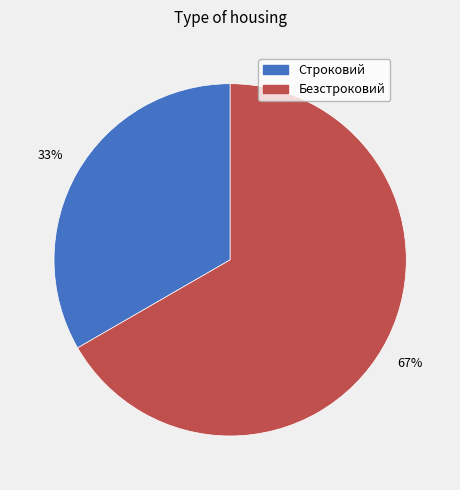

Which has a higher value, Строковий or Безстроковий?

Безстроковий